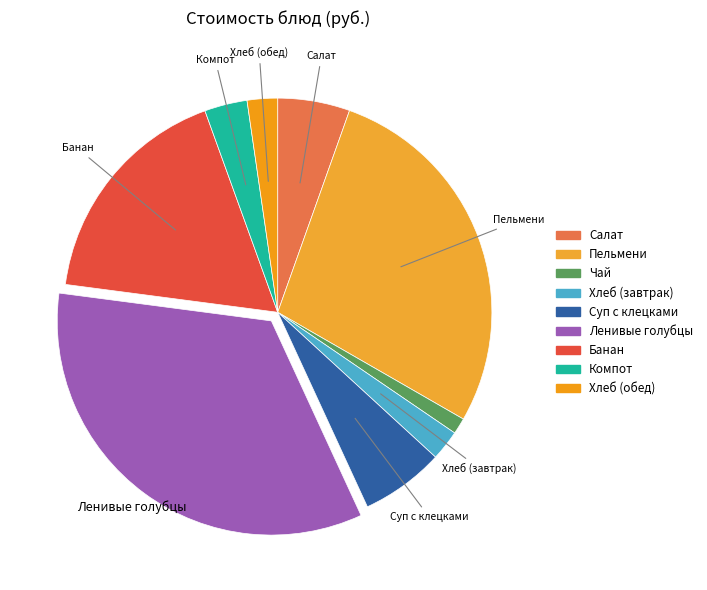

How many slices are in this pie chart?

9